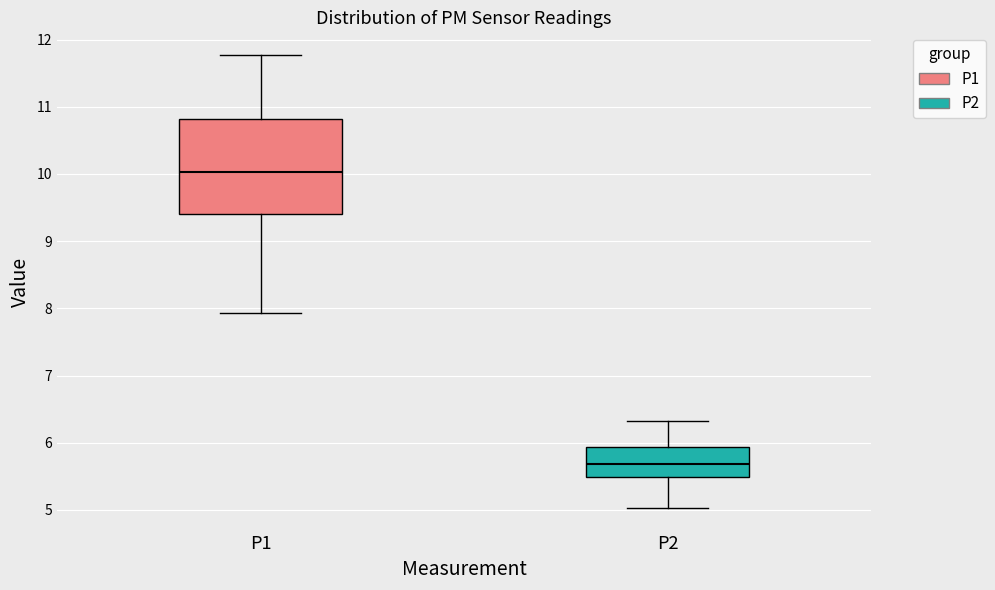

Where does the upper whisker of the box for P2 end on the y-axis? The values are not printed on the chart, so give them approximately, as read against the axis.

6.3